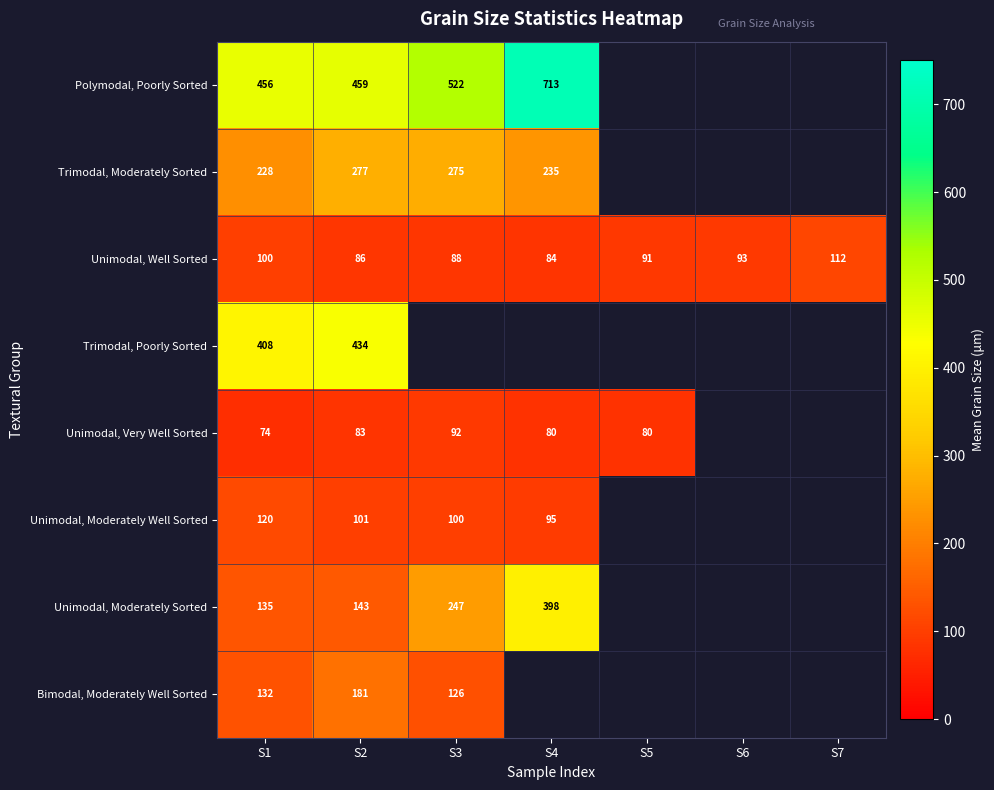

Which label corresponds to the smallest value in the chart?

S5